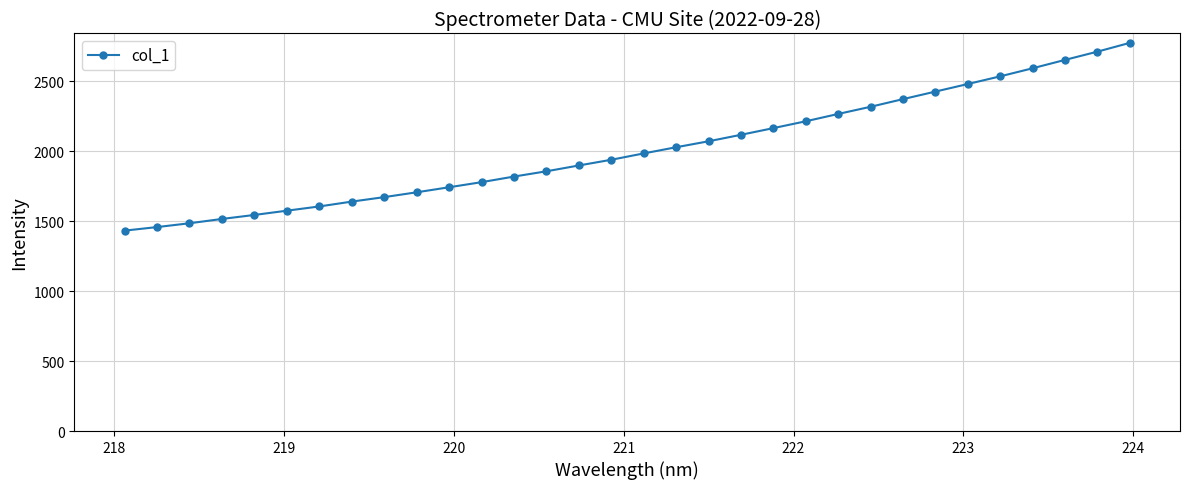

What is the difference between the second highest and second lowest values?

1253.9